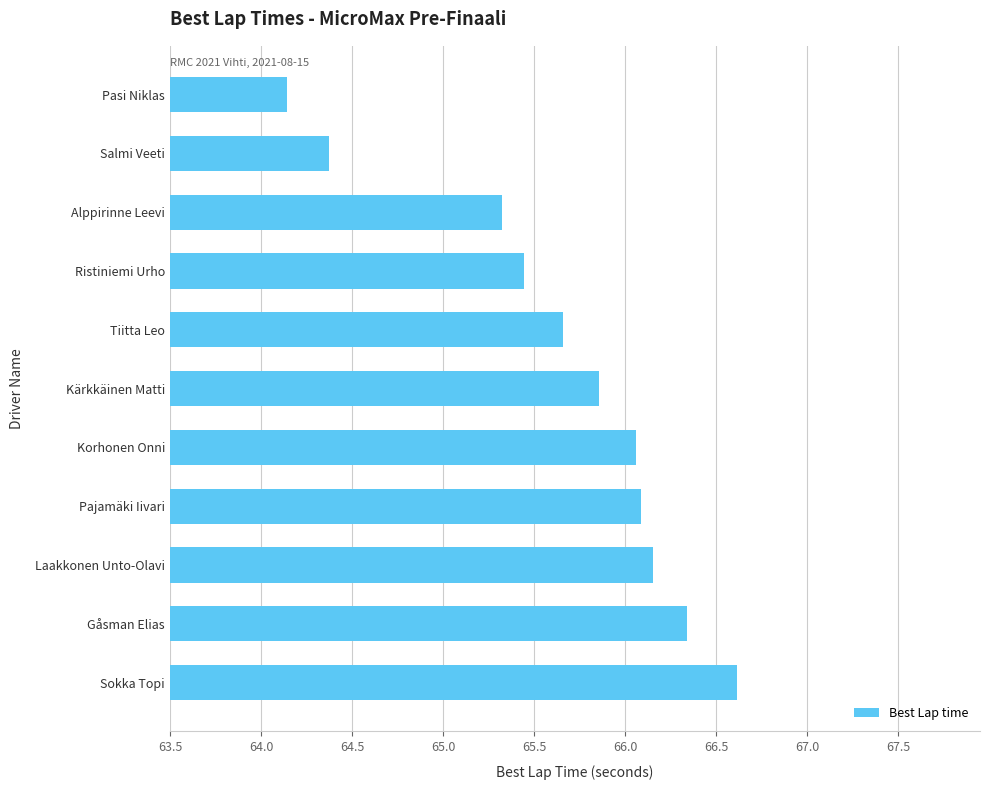

Where is the data nearest to the value 65?

Alppirinne Leevi